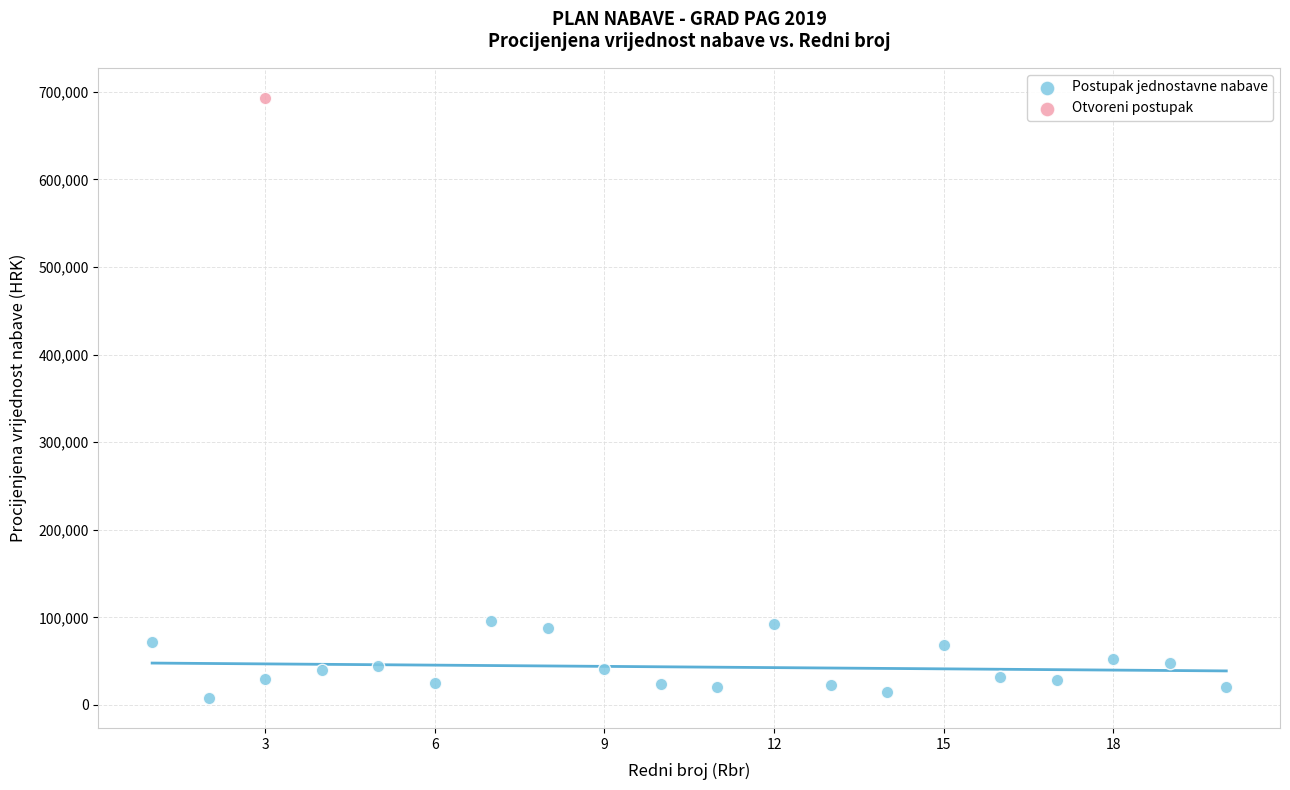

What are all the series names shown in the legend?

Postupak jednostavne nabave, Otvoreni postupak